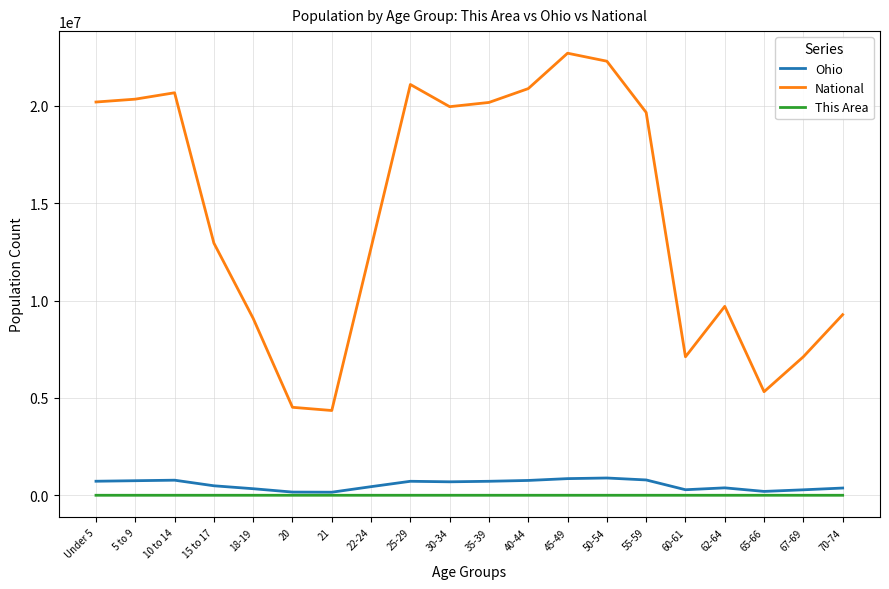

What position from the left is 18-19?

5